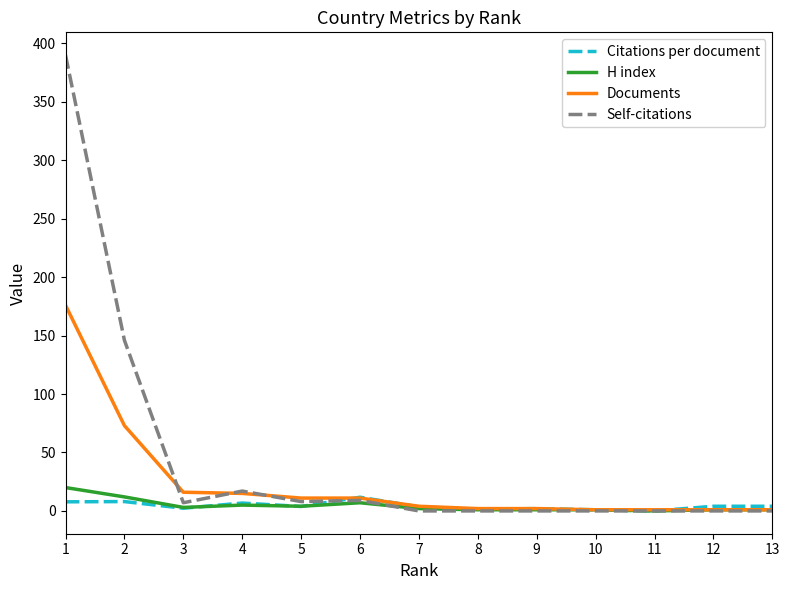

What is the greatest value displayed?

390.0